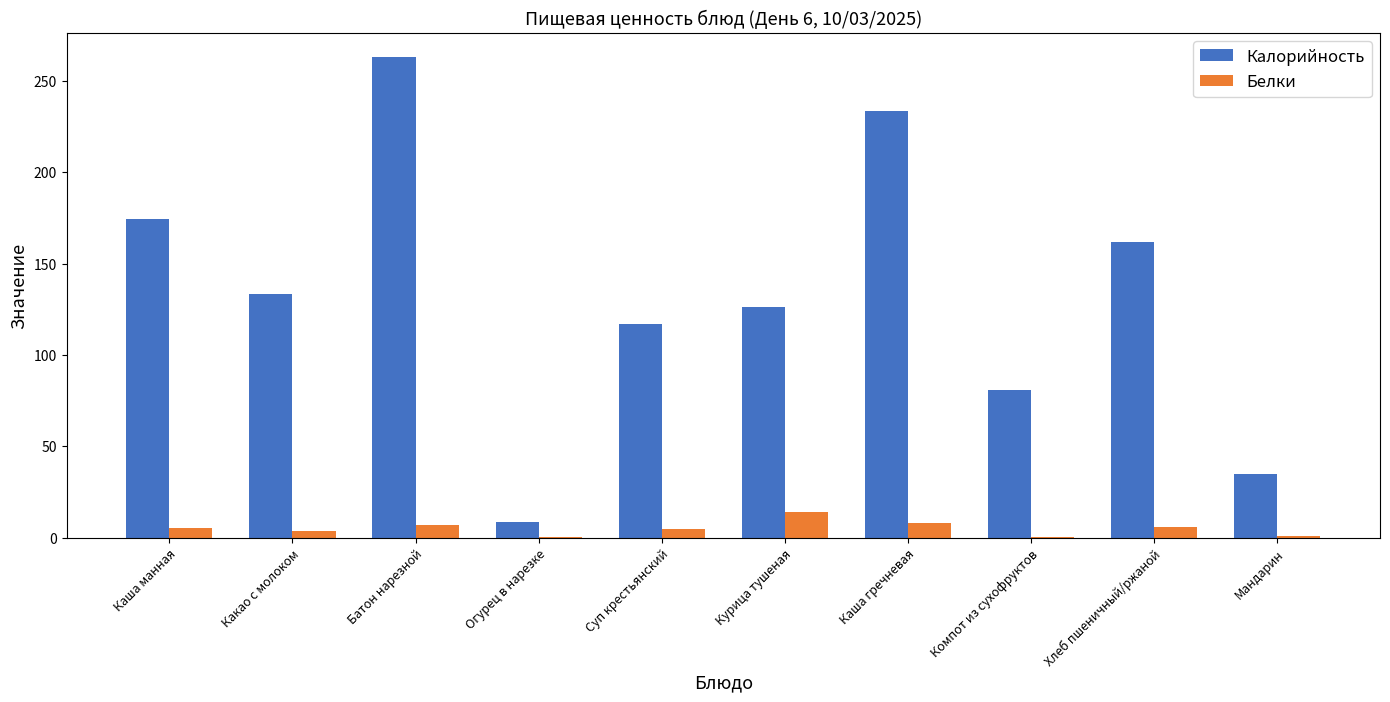

What is the highest value of the Калорийность series?

263.0